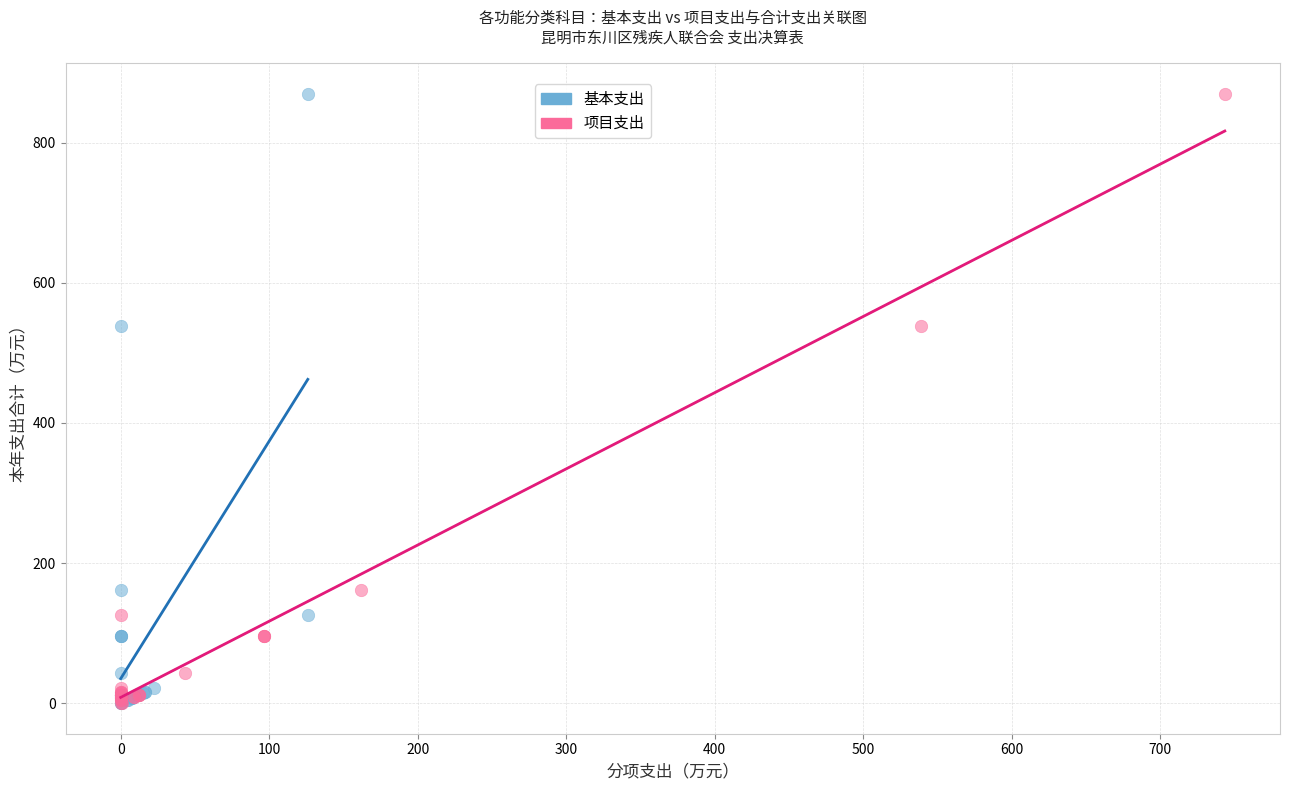

What are all the series names shown in the legend?

基本支出, 项目支出